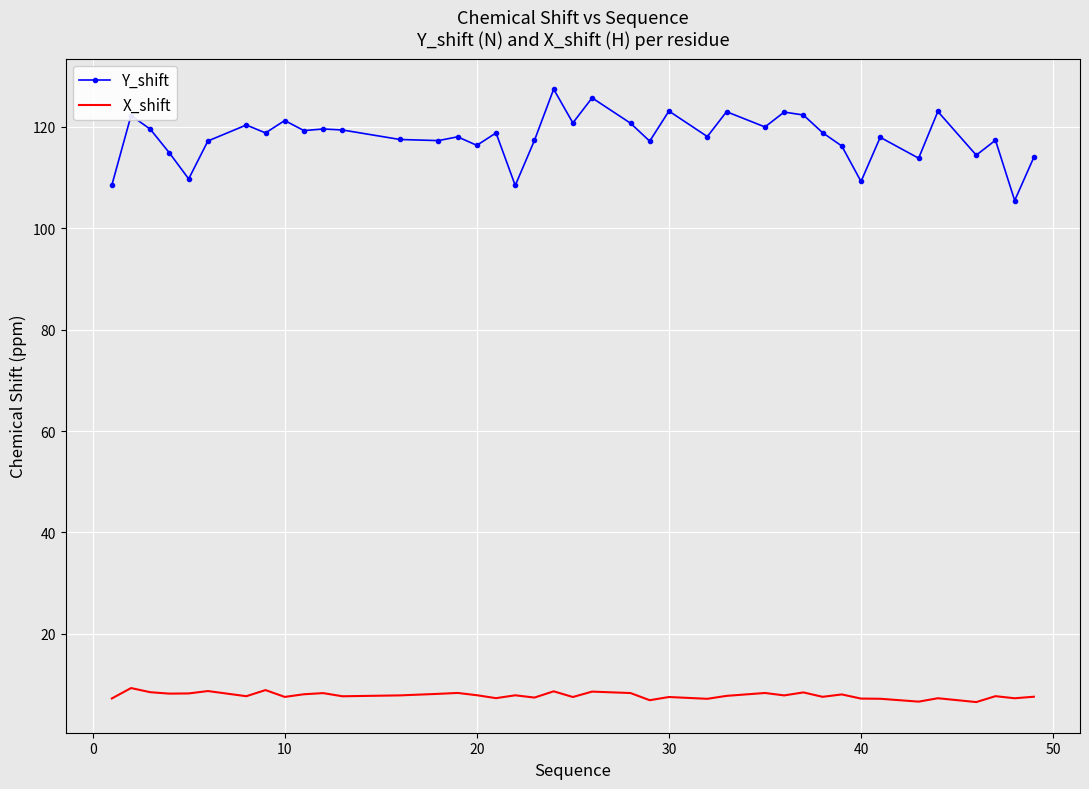

List the series in order of their overall mean, highest first.

Y_shift, X_shift